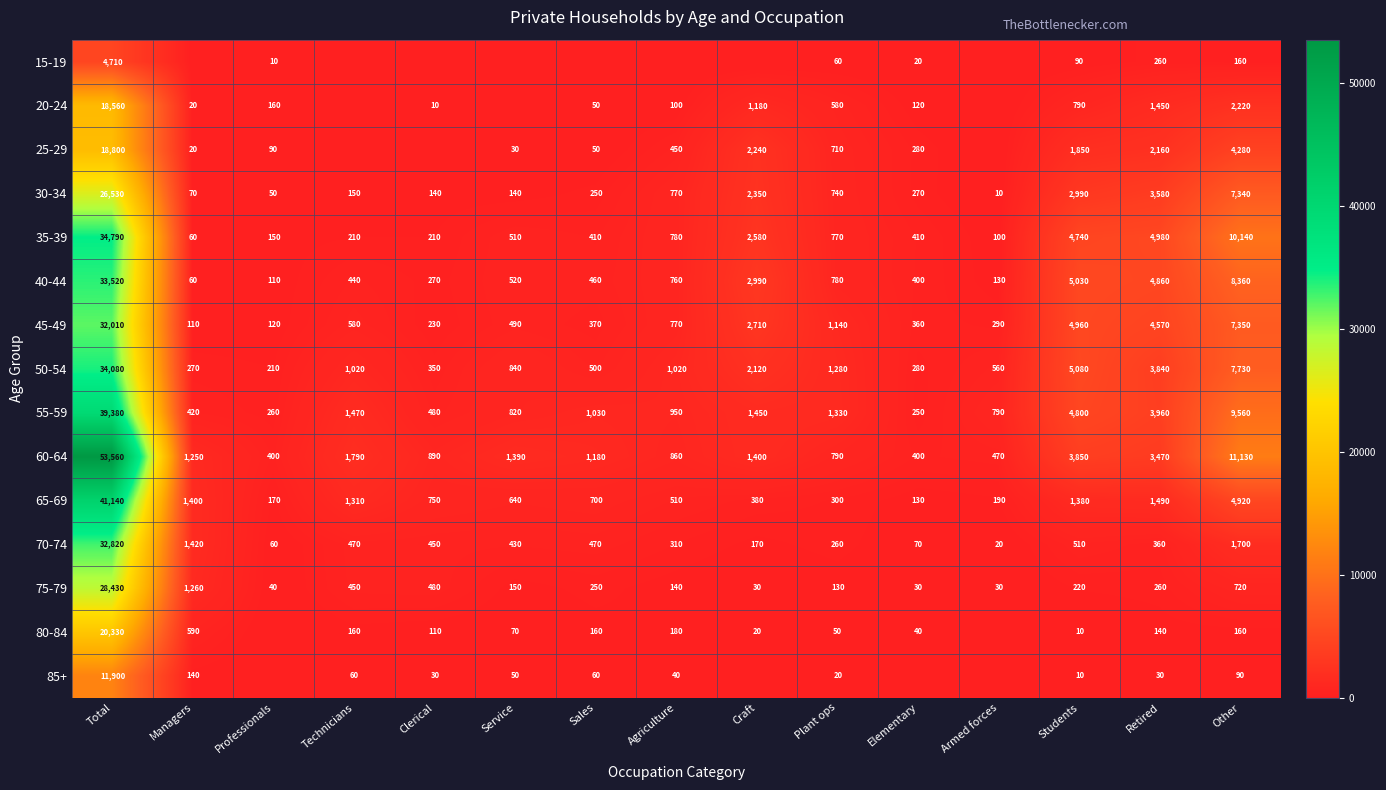

What is the difference between the highest and lowest values at Students?

5070